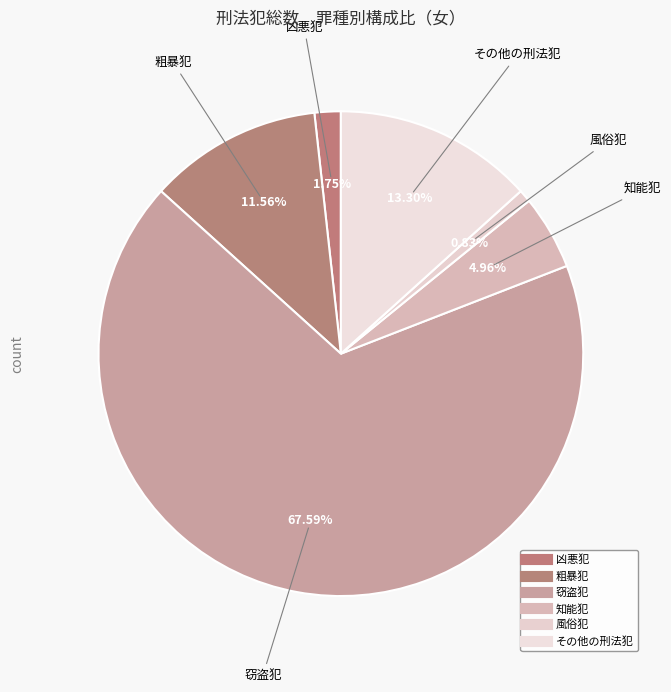

How many segments does this pie chart have?

6